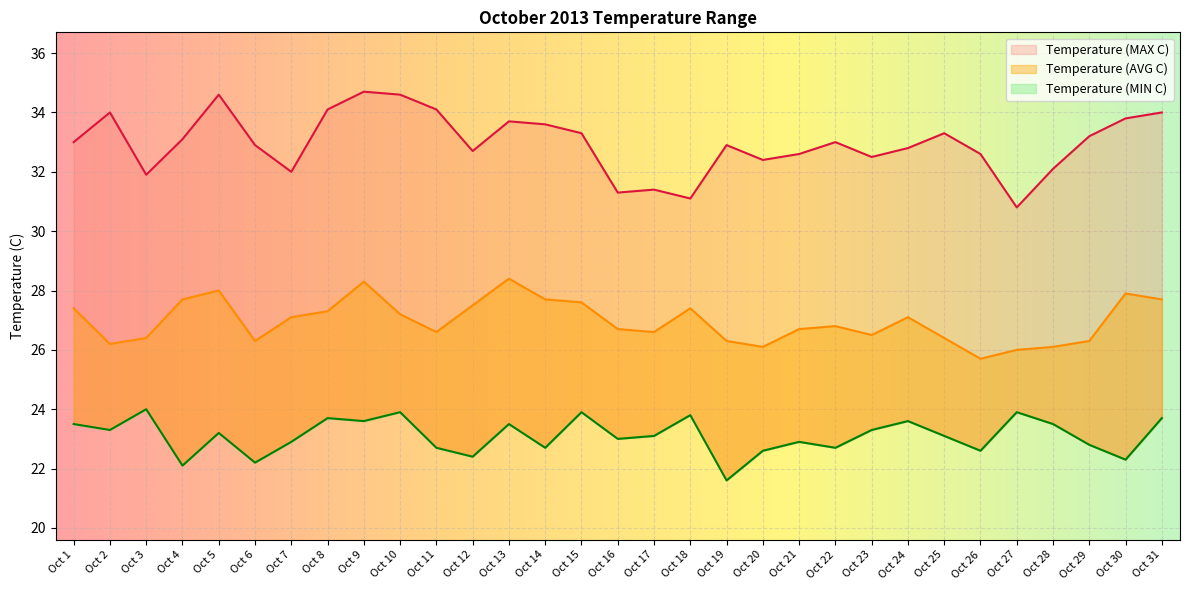

Reading left to right, transcribe all the data shown in this chart.

Temperature (MAX C): 33.0	34.0	31.9	33.1	34.6	32.9	32.0	34.1	34.7	34.6	34.1	32.7	33.7	33.6	33.3	31.3	31.4	31.1	32.9	32.4	32.6	33.0	32.5	32.8	33.3	32.6	30.8	32.1	33.2	33.8	34.0
Temperature (AVG C): 27.4	26.2	26.4	27.7	28.0	26.3	27.1	27.3	28.3	27.2	26.6	27.5	28.4	27.7	27.6	26.7	26.6	27.4	26.3	26.1	26.7	26.8	26.5	27.1	26.4	25.7	26.0	26.1	26.3	27.9	27.7
Temperature (MIN C): 23.5	23.3	24.0	22.1	23.2	22.2	22.9	23.7	23.6	23.9	22.7	22.4	23.5	22.7	23.9	23.0	23.1	23.8	21.6	22.6	22.9	22.7	23.3	23.6	23.1	22.6	23.9	23.5	22.8	22.3	23.7